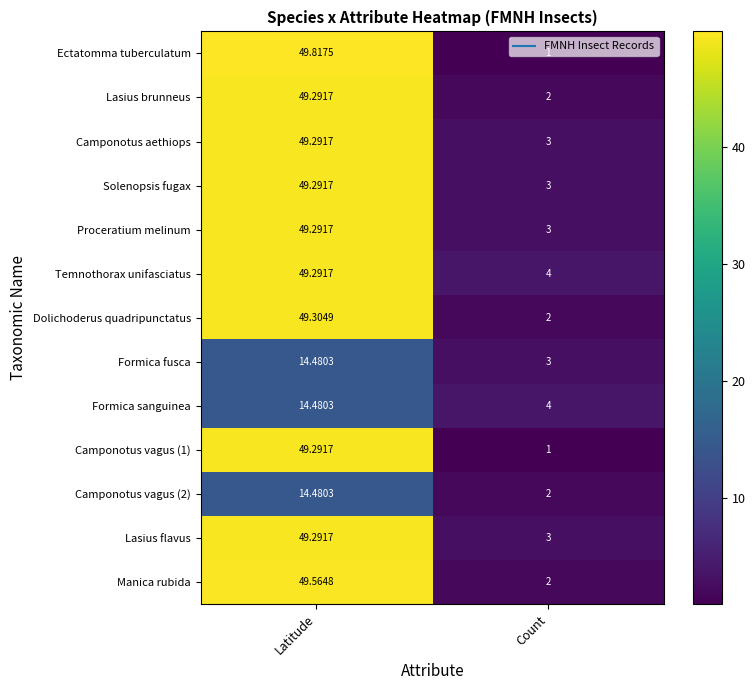

Which series has the largest range (max minus min)?

Ectatomma tuberculatum